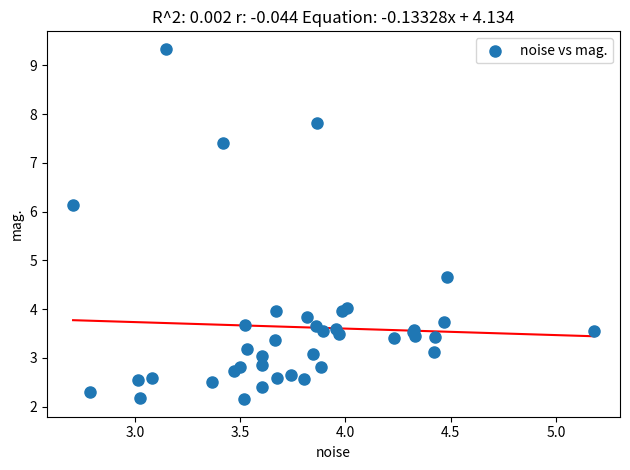

What Y value in the scatter plot is closest to 5?

4.7